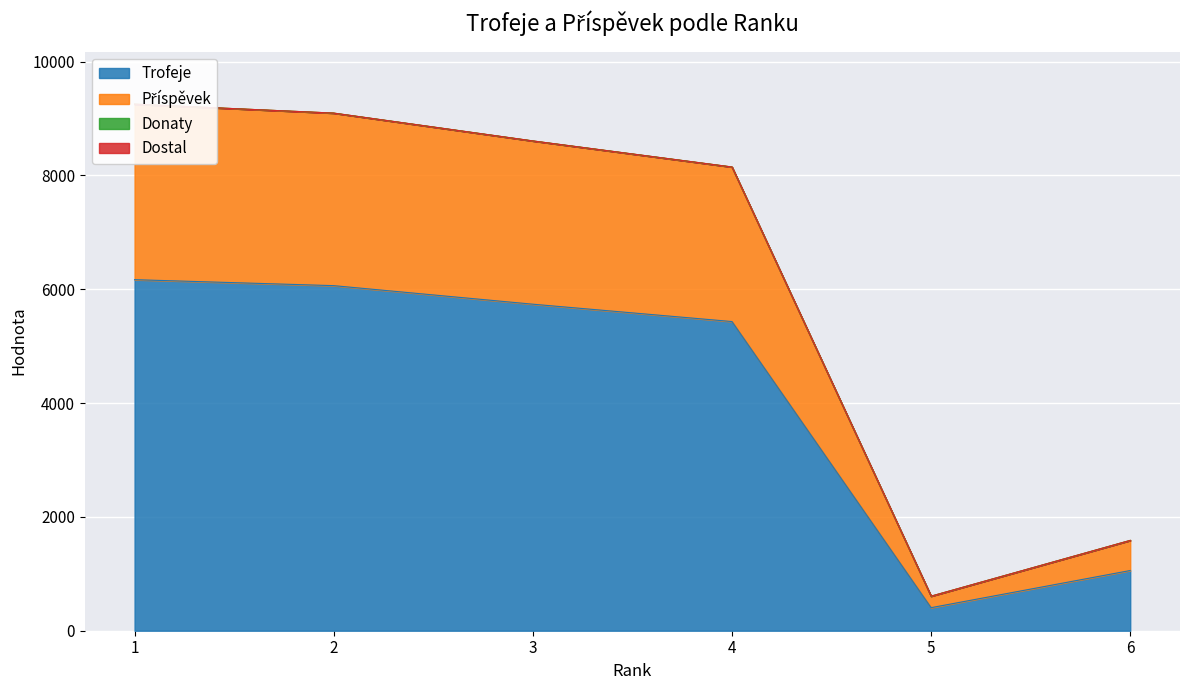

At which category is the sum across all series the highest?

1